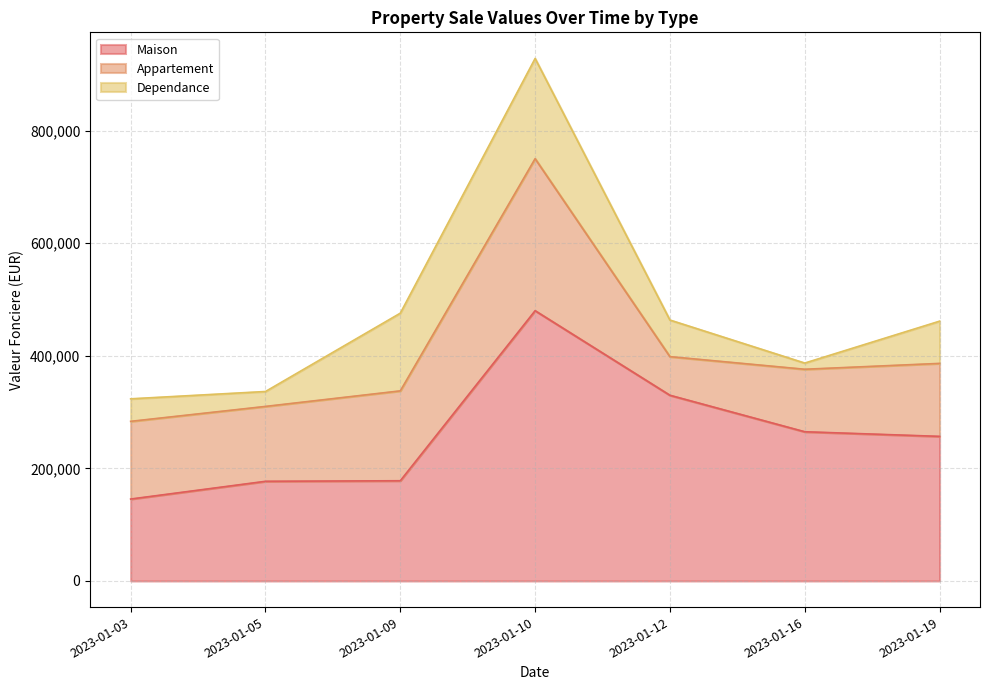

Which series changed the most between 2023-01-03 and 2023-01-16?

Maison